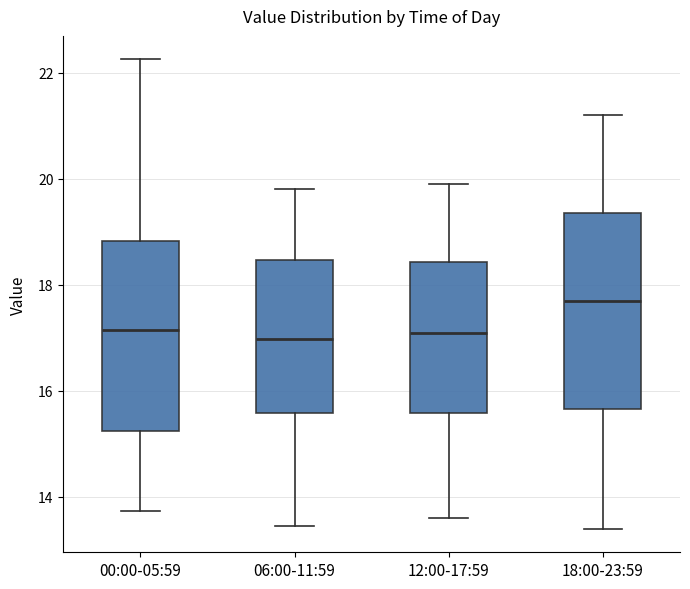

Where is the upper edge of the box for 00:00-05:59 on the y-axis? The values are not printed on the chart, so give them approximately, as read against the axis.

18.8